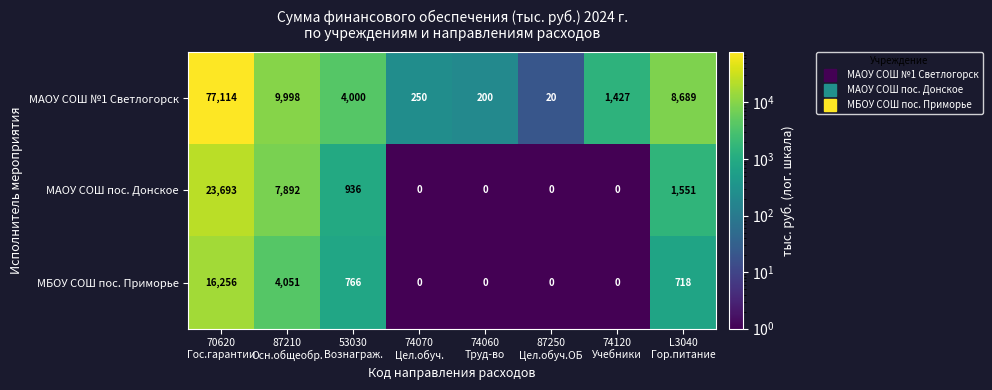

What is the difference between the highest and lowest values at 87250
Цел.обуч.ОБ?

20